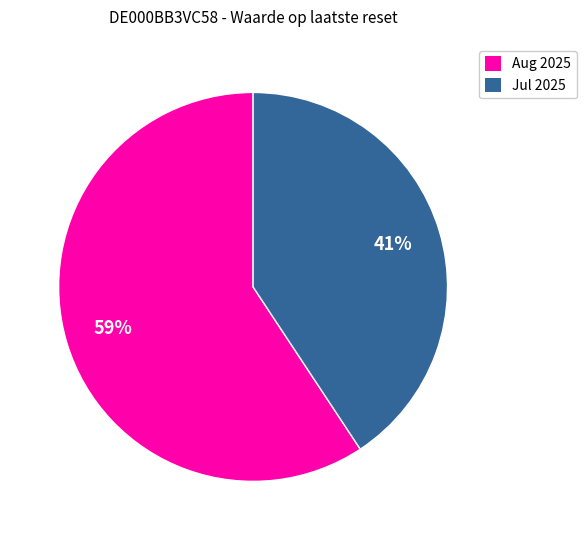

Which slice is the smallest?

Jul 2025